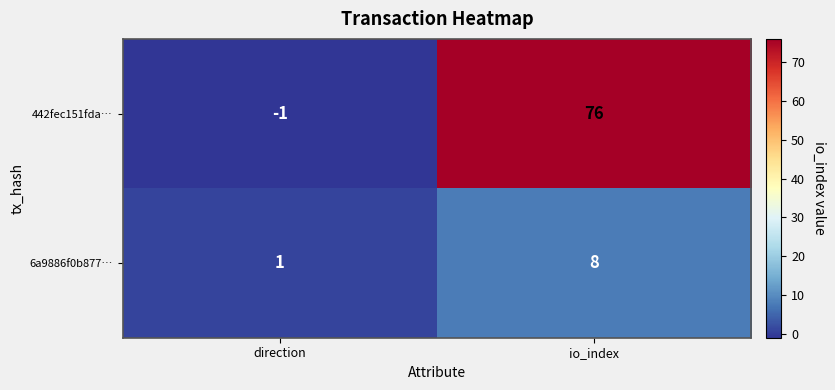

List the series in order of their peak value, highest first.

442fec151fda…, 6a9886f0b877…